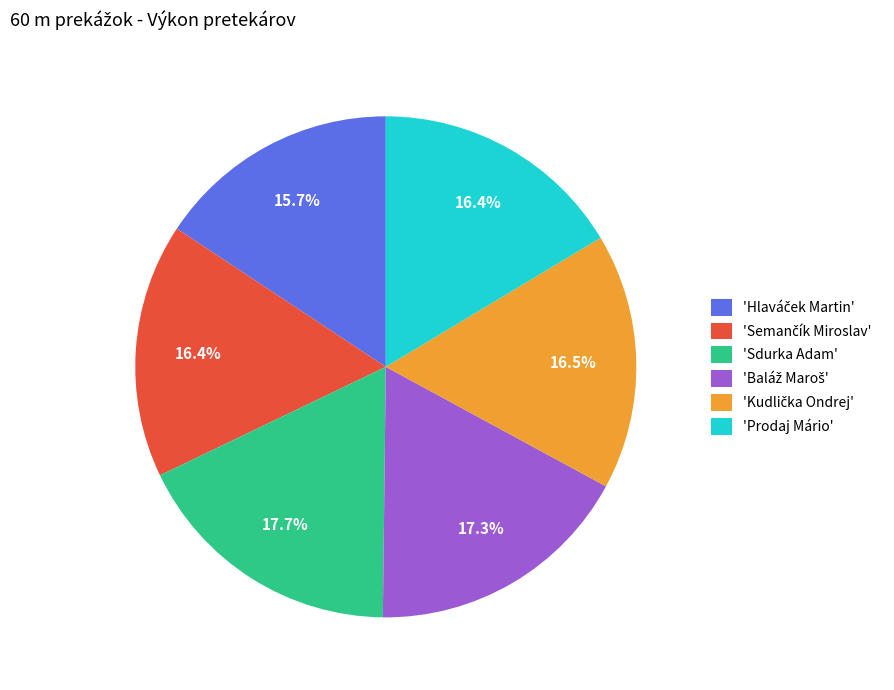

Is 'Sdurka Adam' the majority of the pie?

No